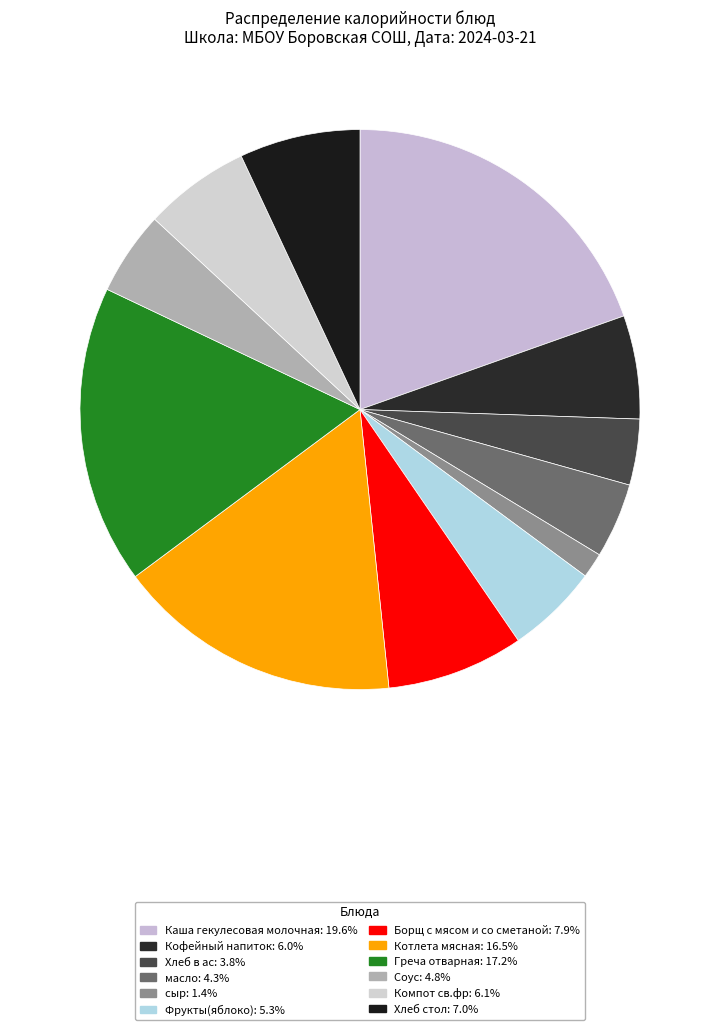

Combined, do масло and Котлета мясная account for over 50%?

No